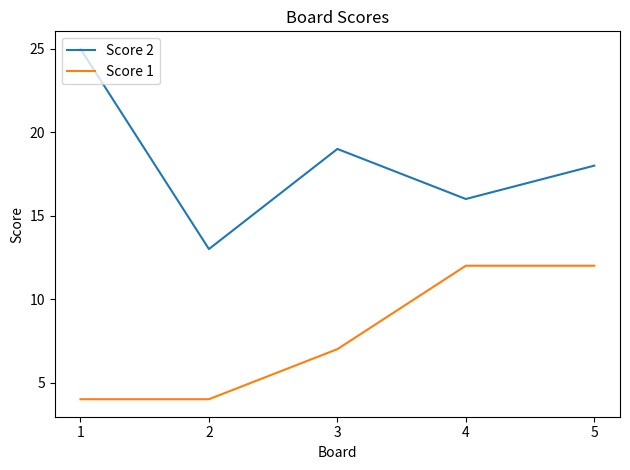

Rank the series by their average value, from lowest to highest.

Score 1, Score 2